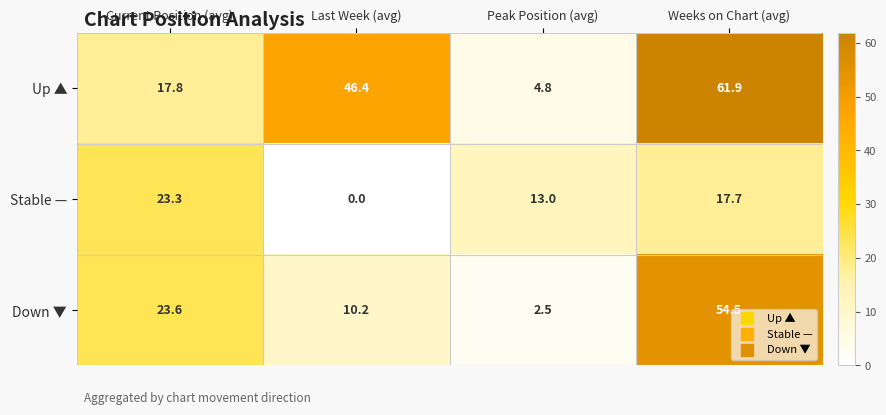

How many data points in Down ▼ are above 23?

2